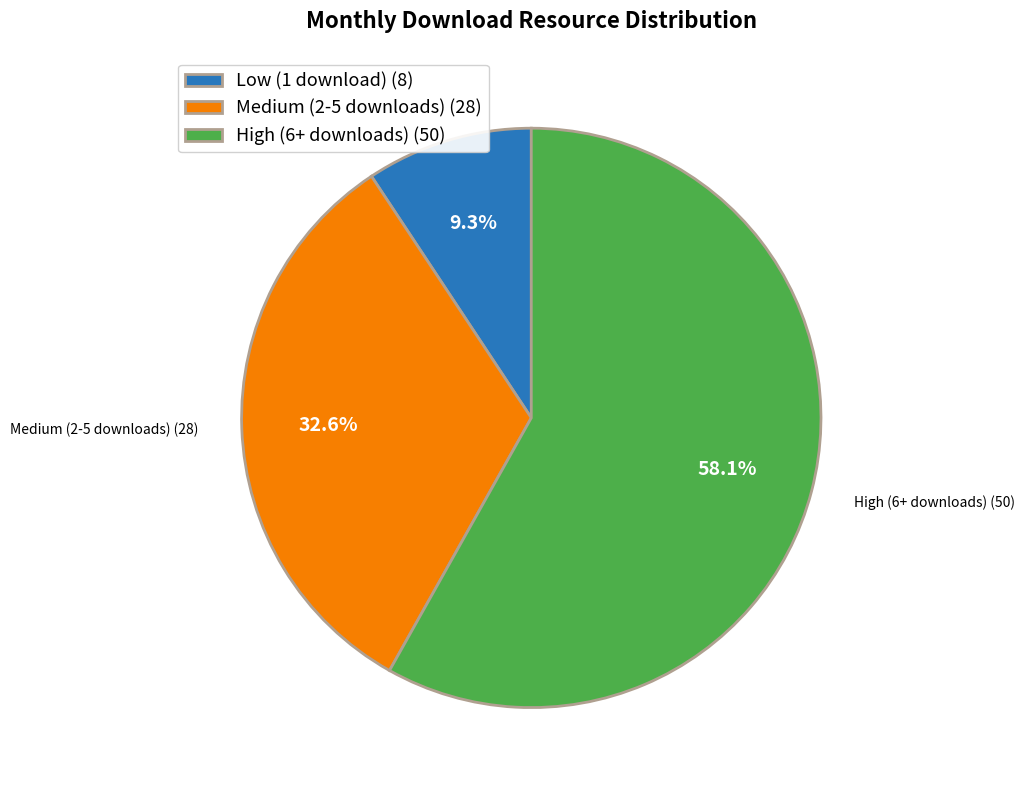

Which slice is the largest?

High (6+ downloads) (50)